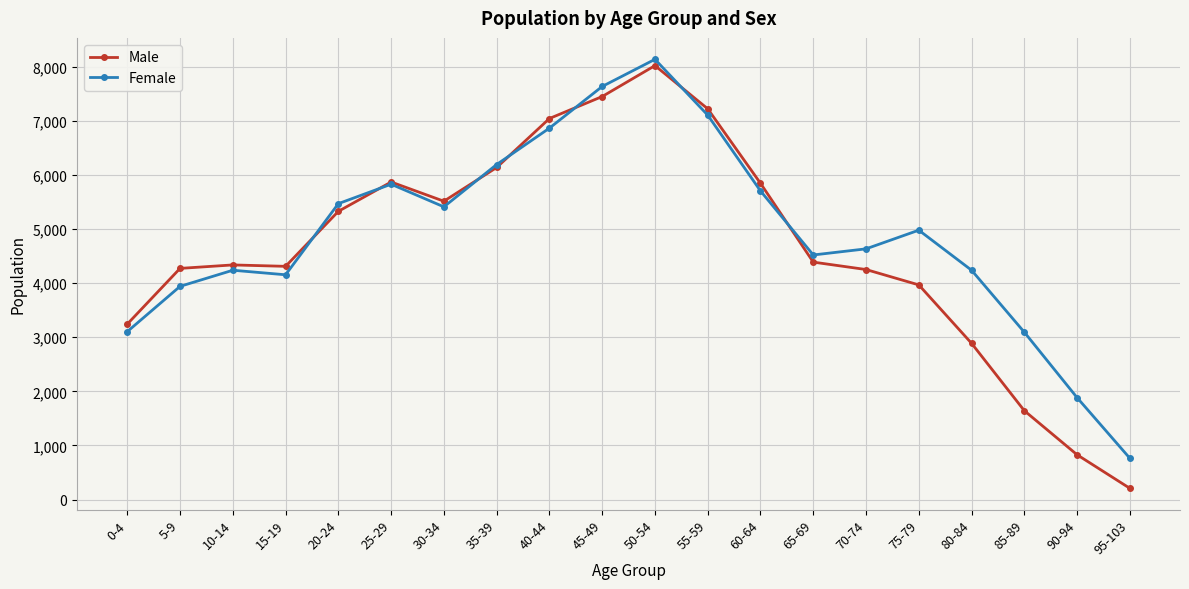

True or false: Male has a value of 4271 at 5-9.

True